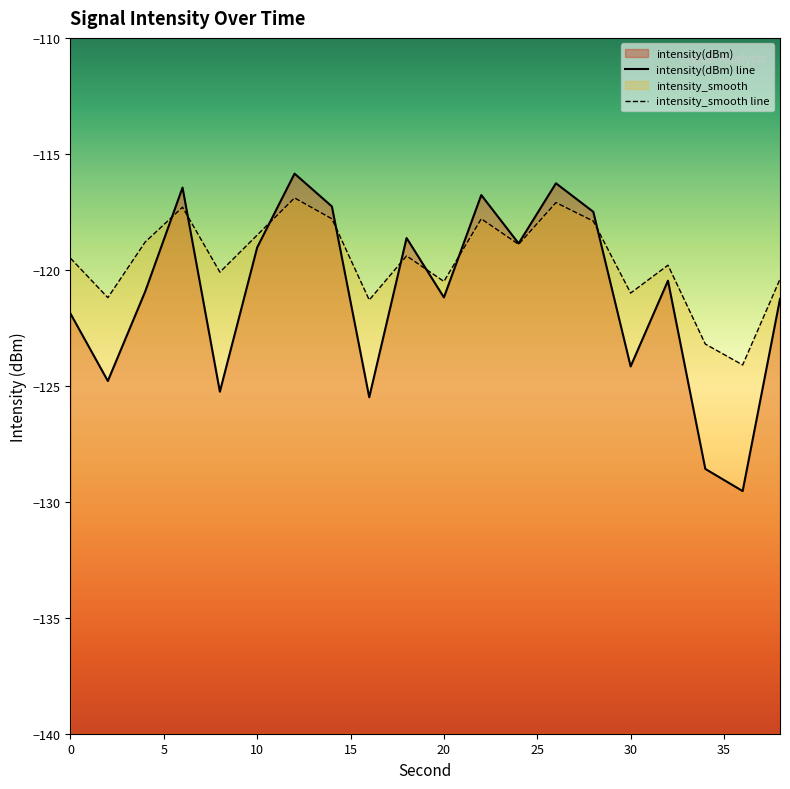

Reading left to right, extract all data points from this chart.

intensity(dBm): -121.9	-124.8	-120.9	-116.5	-125.3	-119.0	-115.9	-117.3	-125.5	-118.6	-121.2	-116.8	-118.9	-116.3	-117.5	-124.2	-120.5	-128.6	-129.5	-121.3
intensity_smooth: -119.5	-121.2	-118.8	-117.3	-120.1	-118.5	-116.9	-117.8	-121.3	-119.4	-120.5	-117.8	-118.9	-117.1	-117.9	-121.0	-119.8	-123.2	-124.1	-120.4